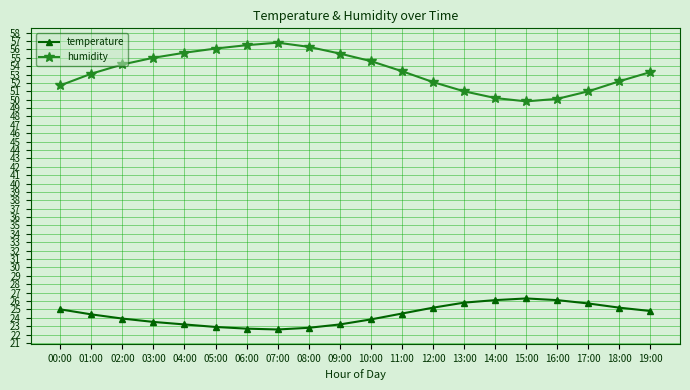

Which series has the widest spread of values?

humidity